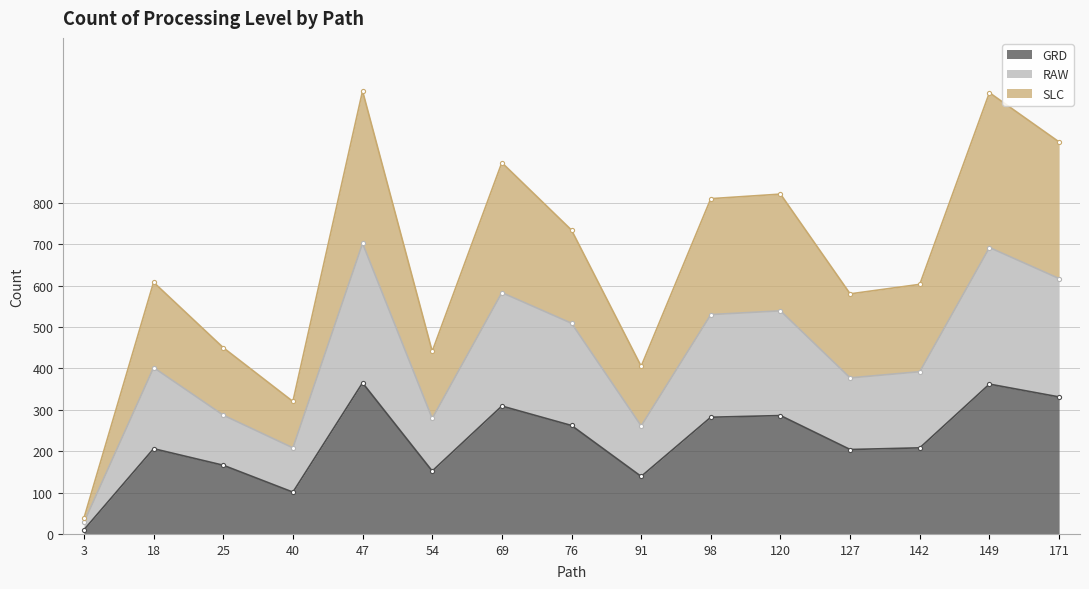

True or false: GRD has a value of 208 at 142.

True